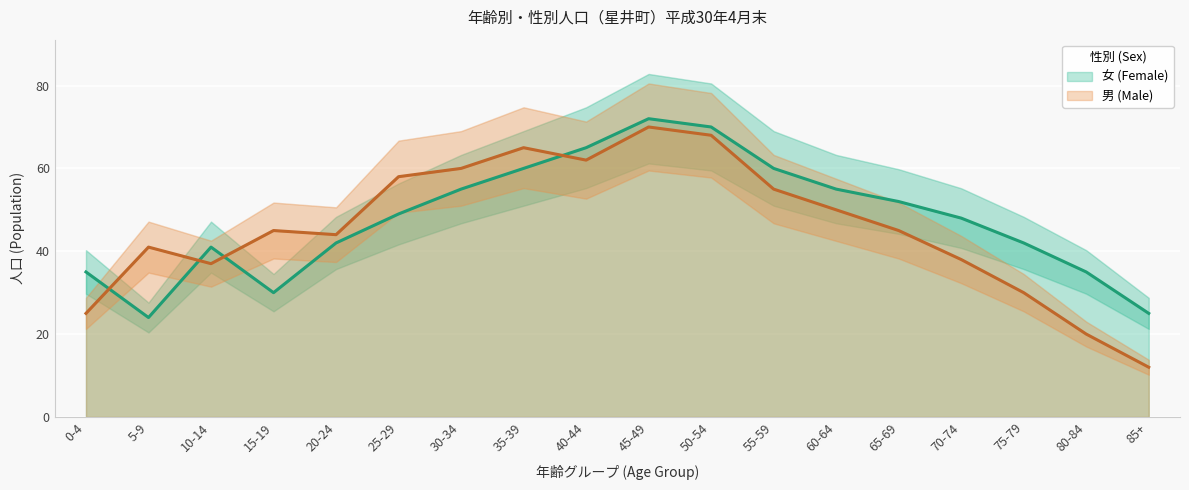

Rank the series by their maximum value, from lowest to highest.

男 (Male), 女 (Female)